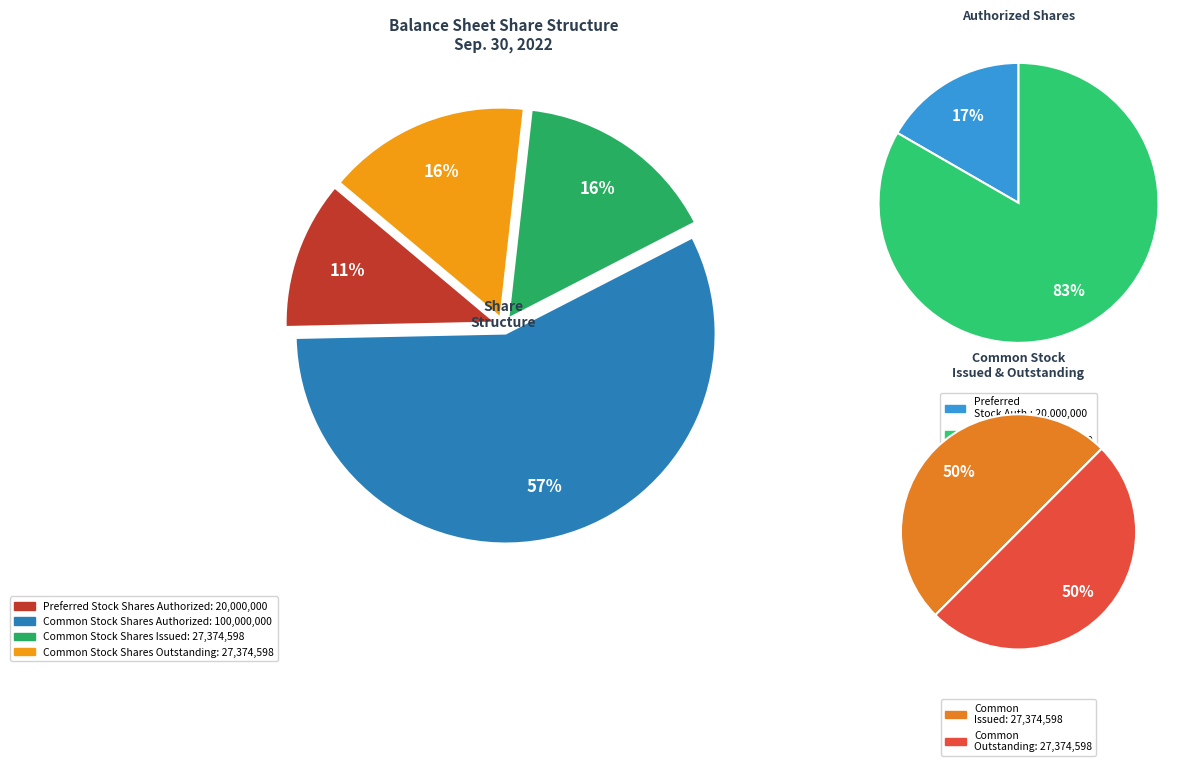

Is it true that Preferred Stock Shares Authorized is 11% of the pie?

True